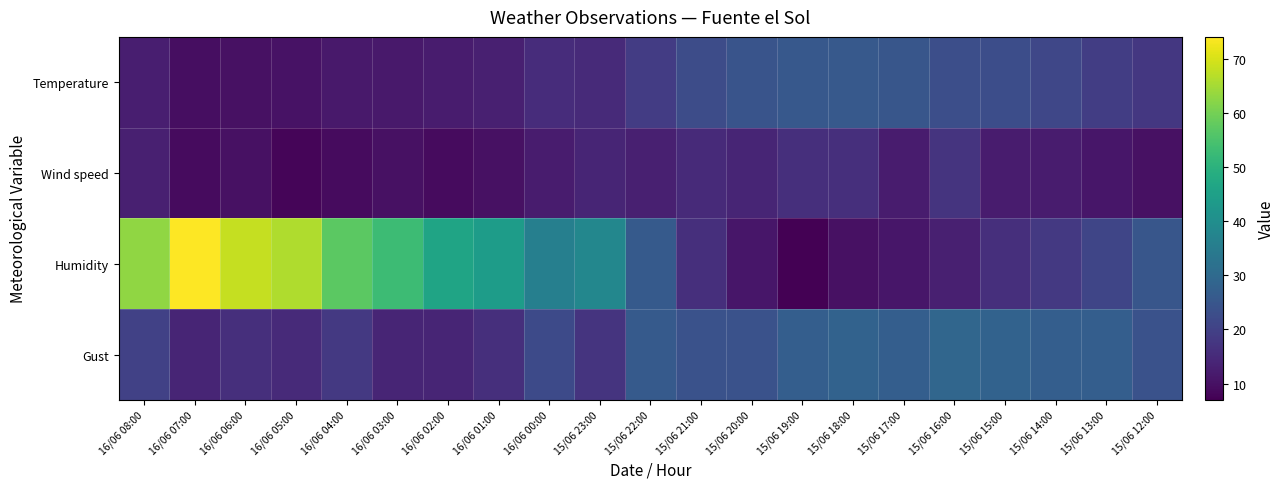

Reading left to right, what are all the values shown in this chart?

Temperature: 16/06 08:00=12.6	16/06 07:00=9.6	16/06 06:00=10.1	16/06 05:00=10.4	16/06 04:00=11.5	16/06 03:00=11.5	16/06 02:00=12.2	16/06 01:00=12.9	16/06 00:00=15.4	15/06 23:00=15.1	15/06 22:00=18.9	15/06 21:00=22.7	15/06 20:00=24.5	15/06 19:00=25.4	15/06 18:00=25.6	15/06 17:00=25.0	15/06 16:00=23.2	15/06 15:00=22.9	15/06 14:00=21.2	15/06 13:00=19.3	15/06 12:00=17.8
Wind speed: 16/06 08:00=13.0	16/06 07:00=9.0	16/06 06:00=10.0	16/06 05:00=8.0	16/06 04:00=9.0	16/06 03:00=10.0	16/06 02:00=9.0	16/06 01:00=10.0	16/06 00:00=12.0	15/06 23:00=14.0	15/06 22:00=13.0	15/06 21:00=15.0	15/06 20:00=14.0	15/06 19:00=16.0	15/06 18:00=16.0	15/06 17:00=12.0	15/06 16:00=17.0	15/06 15:00=12.0	15/06 14:00=12.0	15/06 13:00=11.0	15/06 12:00=10.0
Humidity: 16/06 08:00=63.0	16/06 07:00=74.0	16/06 06:00=68.0	16/06 05:00=66.0	16/06 04:00=57.0	16/06 03:00=53.0	16/06 02:00=46.0	16/06 01:00=44.0	16/06 00:00=36.0	15/06 23:00=38.0	15/06 22:00=26.0	15/06 21:00=16.0	15/06 20:00=11.0	15/06 19:00=7.0	15/06 18:00=10.0	15/06 17:00=11.0	15/06 16:00=13.0	15/06 15:00=16.0	15/06 14:00=18.0	15/06 13:00=21.0	15/06 12:00=25.0
Gust: 16/06 08:00=20.0	16/06 07:00=14.0	16/06 06:00=16.0	16/06 05:00=15.0	16/06 04:00=18.0	16/06 03:00=14.0	16/06 02:00=14.0	16/06 01:00=16.0	16/06 00:00=22.0	15/06 23:00=17.0	15/06 22:00=26.0	15/06 21:00=24.0	15/06 20:00=24.0	15/06 19:00=27.0	15/06 18:00=28.0	15/06 17:00=27.0	15/06 16:00=29.0	15/06 15:00=28.0	15/06 14:00=27.0	15/06 13:00=27.0	15/06 12:00=24.0